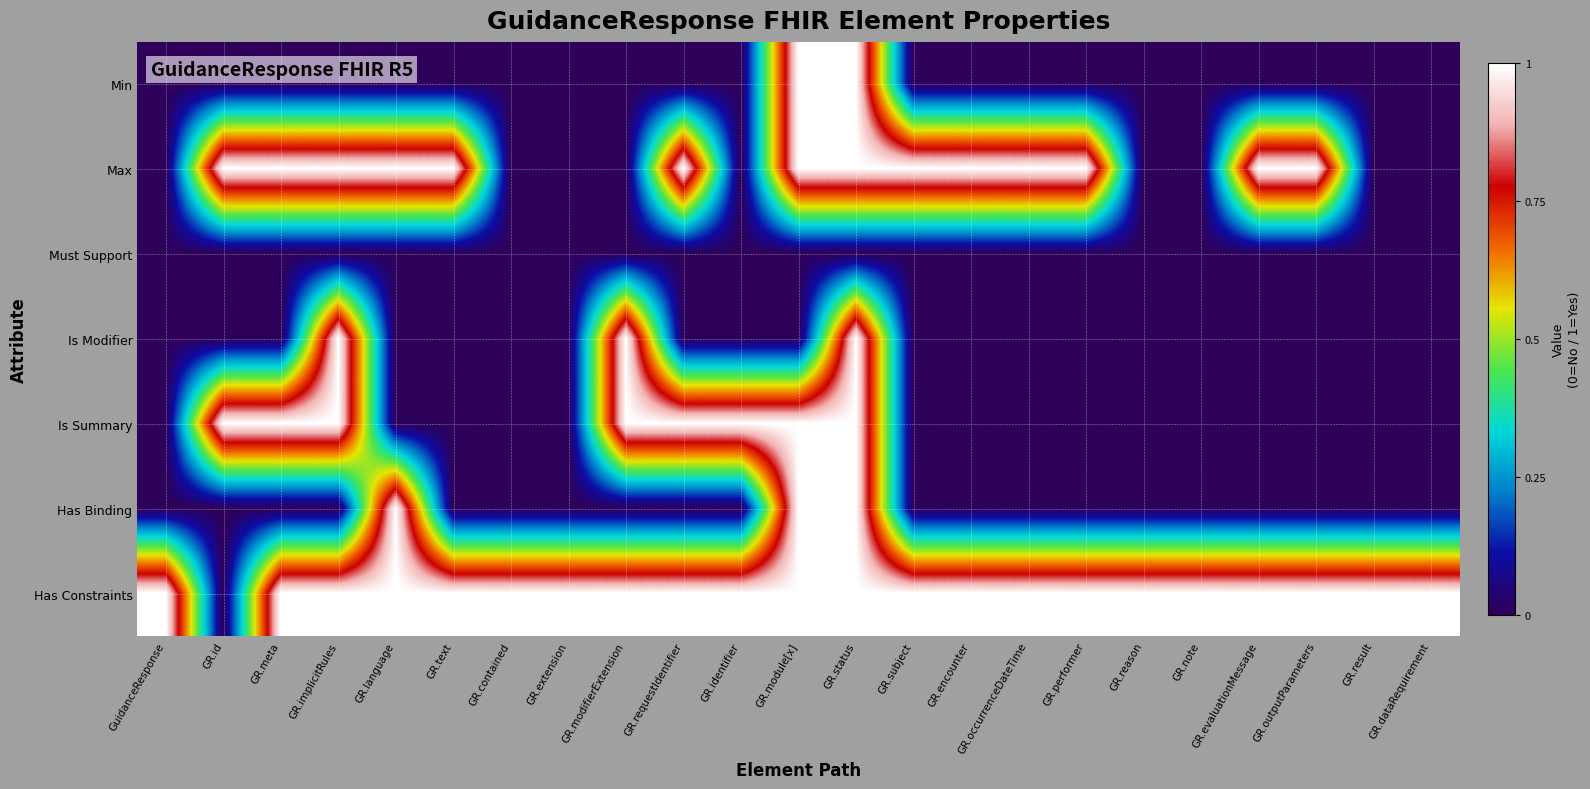

Reading left to right, what are all the values shown in this chart?

Min: GuidanceResponse=0	GR.id=0	GR.meta=0	GR.implicitRules=0	GR.language=0	GR.text=0	GR.contained=0	GR.extension=0	GR.modifierExtension=0	GR.requestIdentifier=0	GR.identifier=0	GR.module[x]=1	GR.status=1	GR.subject=0	GR.encounter=0	GR.occurrenceDateTime=0	GR.performer=0	GR.reason=0	GR.note=0	GR.evaluationMessage=0	GR.outputParameters=0	GR.result=0	GR.dataRequirement=0
Max: GuidanceResponse=0	GR.id=1	GR.meta=1	GR.implicitRules=1	GR.language=1	GR.text=1	GR.contained=0	GR.extension=0	GR.modifierExtension=0	GR.requestIdentifier=1	GR.identifier=0	GR.module[x]=1	GR.status=1	GR.subject=1	GR.encounter=1	GR.occurrenceDateTime=1	GR.performer=1	GR.reason=0	GR.note=0	GR.evaluationMessage=1	GR.outputParameters=1	GR.result=0	GR.dataRequirement=0
Must Support: GuidanceResponse=0	GR.id=0	GR.meta=0	GR.implicitRules=0	GR.language=0	GR.text=0	GR.contained=0	GR.extension=0	GR.modifierExtension=0	GR.requestIdentifier=0	GR.identifier=0	GR.module[x]=0	GR.status=0	GR.subject=0	GR.encounter=0	GR.occurrenceDateTime=0	GR.performer=0	GR.reason=0	GR.note=0	GR.evaluationMessage=0	GR.outputParameters=0	GR.result=0	GR.dataRequirement=0
Is Modifier: GuidanceResponse=0	GR.id=0	GR.meta=0	GR.implicitRules=1	GR.language=0	GR.text=0	GR.contained=0	GR.extension=0	GR.modifierExtension=1	GR.requestIdentifier=0	GR.identifier=0	GR.module[x]=0	GR.status=1	GR.subject=0	GR.encounter=0	GR.occurrenceDateTime=0	GR.performer=0	GR.reason=0	GR.note=0	GR.evaluationMessage=0	GR.outputParameters=0	GR.result=0	GR.dataRequirement=0
Is Summary: GuidanceResponse=0	GR.id=1	GR.meta=1	GR.implicitRules=1	GR.language=0	GR.text=0	GR.contained=0	GR.extension=0	GR.modifierExtension=1	GR.requestIdentifier=1	GR.identifier=1	GR.module[x]=1	GR.status=1	GR.subject=0	GR.encounter=0	GR.occurrenceDateTime=0	GR.performer=0	GR.reason=0	GR.note=0	GR.evaluationMessage=0	GR.outputParameters=0	GR.result=0	GR.dataRequirement=0
Has Binding: GuidanceResponse=0	GR.id=0	GR.meta=0	GR.implicitRules=0	GR.language=1	GR.text=0	GR.contained=0	GR.extension=0	GR.modifierExtension=0	GR.requestIdentifier=0	GR.identifier=0	GR.module[x]=1	GR.status=1	GR.subject=0	GR.encounter=0	GR.occurrenceDateTime=0	GR.performer=0	GR.reason=0	GR.note=0	GR.evaluationMessage=0	GR.outputParameters=0	GR.result=0	GR.dataRequirement=0
Has Constraints: GuidanceResponse=1	GR.id=0	GR.meta=1	GR.implicitRules=1	GR.language=1	GR.text=1	GR.contained=1	GR.extension=1	GR.modifierExtension=1	GR.requestIdentifier=1	GR.identifier=1	GR.module[x]=1	GR.status=1	GR.subject=1	GR.encounter=1	GR.occurrenceDateTime=1	GR.performer=1	GR.reason=1	GR.note=1	GR.evaluationMessage=1	GR.outputParameters=1	GR.result=1	GR.dataRequirement=1